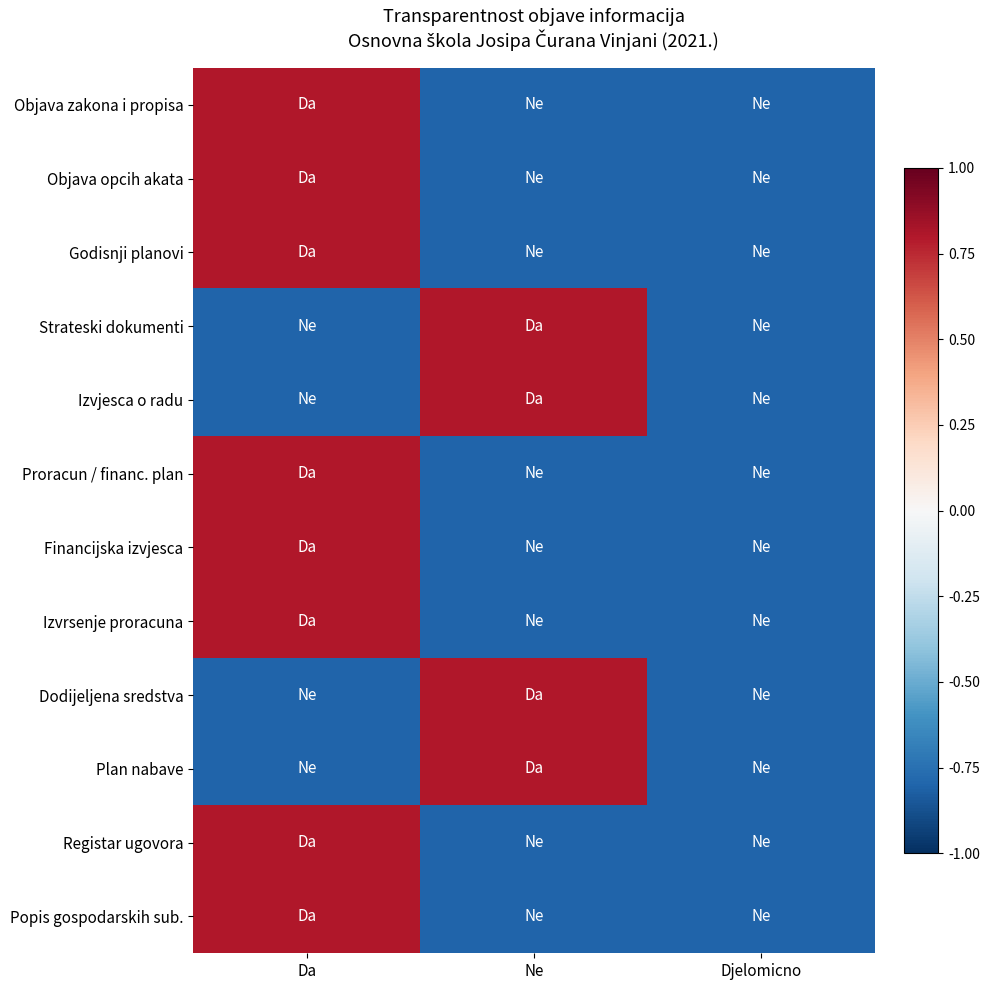

Reading left to right, extract all data points from this chart.

Objava zakona i propisa: Da=0.8	Ne=-0.8	Djelomicno=-0.8
Objava opcih akata: Da=0.8	Ne=-0.8	Djelomicno=-0.8
Godisnji planovi: Da=0.8	Ne=-0.8	Djelomicno=-0.8
Strateski dokumenti: Da=-0.8	Ne=0.8	Djelomicno=-0.8
Izvjesca o radu: Da=-0.8	Ne=0.8	Djelomicno=-0.8
Proracun / financ. plan: Da=0.8	Ne=-0.8	Djelomicno=-0.8
Financijska izvjesca: Da=0.8	Ne=-0.8	Djelomicno=-0.8
Izvrsenje proracuna: Da=0.8	Ne=-0.8	Djelomicno=-0.8
Dodijeljena sredstva: Da=-0.8	Ne=0.8	Djelomicno=-0.8
Plan nabave: Da=-0.8	Ne=0.8	Djelomicno=-0.8
Registar ugovora: Da=0.8	Ne=-0.8	Djelomicno=-0.8
Popis gospodarskih sub.: Da=0.8	Ne=-0.8	Djelomicno=-0.8